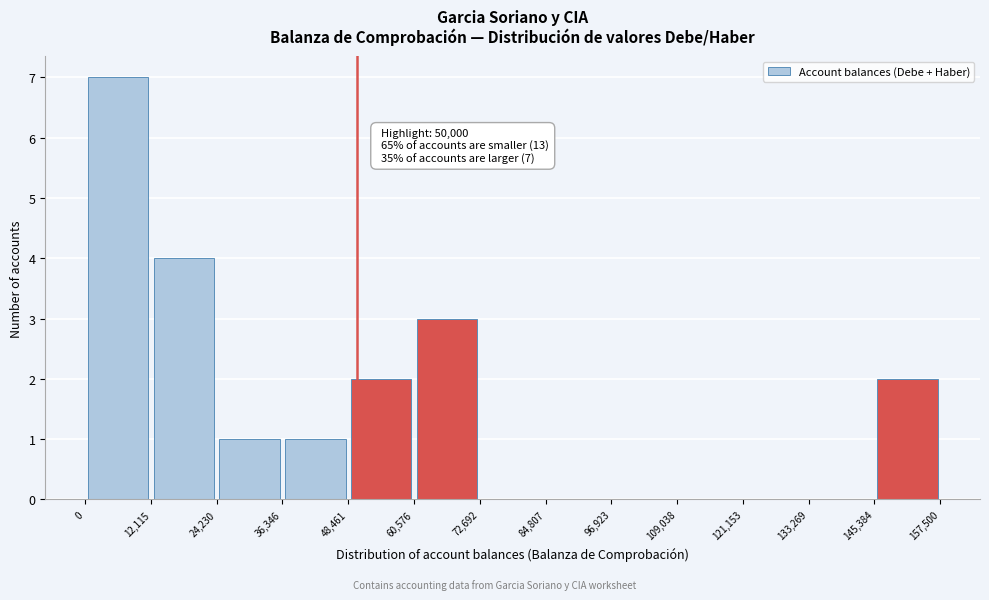

Over which range of the x-axis is the bar tallest?

0 to 12,115